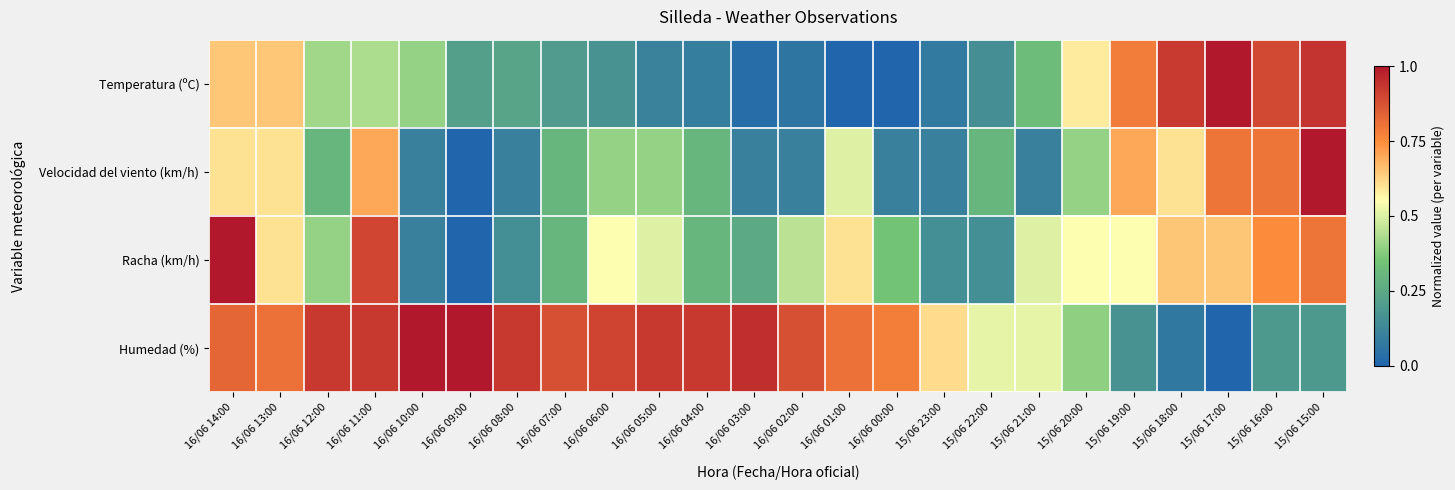

Reading left to right, list all the values displayed in this chart.

Temperatura (ºC): 16/06 14:00=0.6	16/06 13:00=0.6	16/06 12:00=0.4	16/06 11:00=0.4	16/06 10:00=0.4	16/06 09:00=0.2	16/06 08:00=0.2	16/06 07:00=0.2	16/06 06:00=0.2	16/06 05:00=0.1	16/06 04:00=0.1	16/06 03:00=0.0	16/06 02:00=0.1	16/06 01:00=0.0	16/06 00:00=0.0	15/06 23:00=0.1	15/06 22:00=0.2	15/06 21:00=0.3	15/06 20:00=0.6	15/06 19:00=0.8	15/06 18:00=0.9	15/06 17:00=1.0	15/06 16:00=0.9	15/06 15:00=0.9
Velocidad del viento (km/h): 16/06 14:00=0.6	16/06 13:00=0.6	16/06 12:00=0.3	16/06 11:00=0.7	16/06 10:00=0.1	16/06 09:00=0.0	16/06 08:00=0.1	16/06 07:00=0.3	16/06 06:00=0.4	16/06 05:00=0.4	16/06 04:00=0.3	16/06 03:00=0.1	16/06 02:00=0.1	16/06 01:00=0.5	16/06 00:00=0.1	15/06 23:00=0.1	15/06 22:00=0.3	15/06 21:00=0.1	15/06 20:00=0.4	15/06 19:00=0.7	15/06 18:00=0.6	15/06 17:00=0.8	15/06 16:00=0.8	15/06 15:00=1.0
Racha (km/h): 16/06 14:00=1.0	16/06 13:00=0.6	16/06 12:00=0.4	16/06 11:00=0.9	16/06 10:00=0.1	16/06 09:00=0.0	16/06 08:00=0.1	16/06 07:00=0.3	16/06 06:00=0.6	16/06 05:00=0.5	16/06 04:00=0.3	16/06 03:00=0.2	16/06 02:00=0.5	16/06 01:00=0.6	16/06 00:00=0.3	15/06 23:00=0.1	15/06 22:00=0.1	15/06 21:00=0.5	15/06 20:00=0.6	15/06 19:00=0.6	15/06 18:00=0.7	15/06 17:00=0.7	15/06 16:00=0.8	15/06 15:00=0.8
Humedad (%): 16/06 14:00=0.8	16/06 13:00=0.8	16/06 12:00=0.9	16/06 11:00=0.9	16/06 10:00=1.0	16/06 09:00=1.0	16/06 08:00=0.9	16/06 07:00=0.9	16/06 06:00=0.9	16/06 05:00=0.9	16/06 04:00=0.9	16/06 03:00=1.0	16/06 02:00=0.9	16/06 01:00=0.8	16/06 00:00=0.8	15/06 23:00=0.6	15/06 22:00=0.5	15/06 21:00=0.5	15/06 20:00=0.4	15/06 19:00=0.2	15/06 18:00=0.1	15/06 17:00=0.0	15/06 16:00=0.2	15/06 15:00=0.2